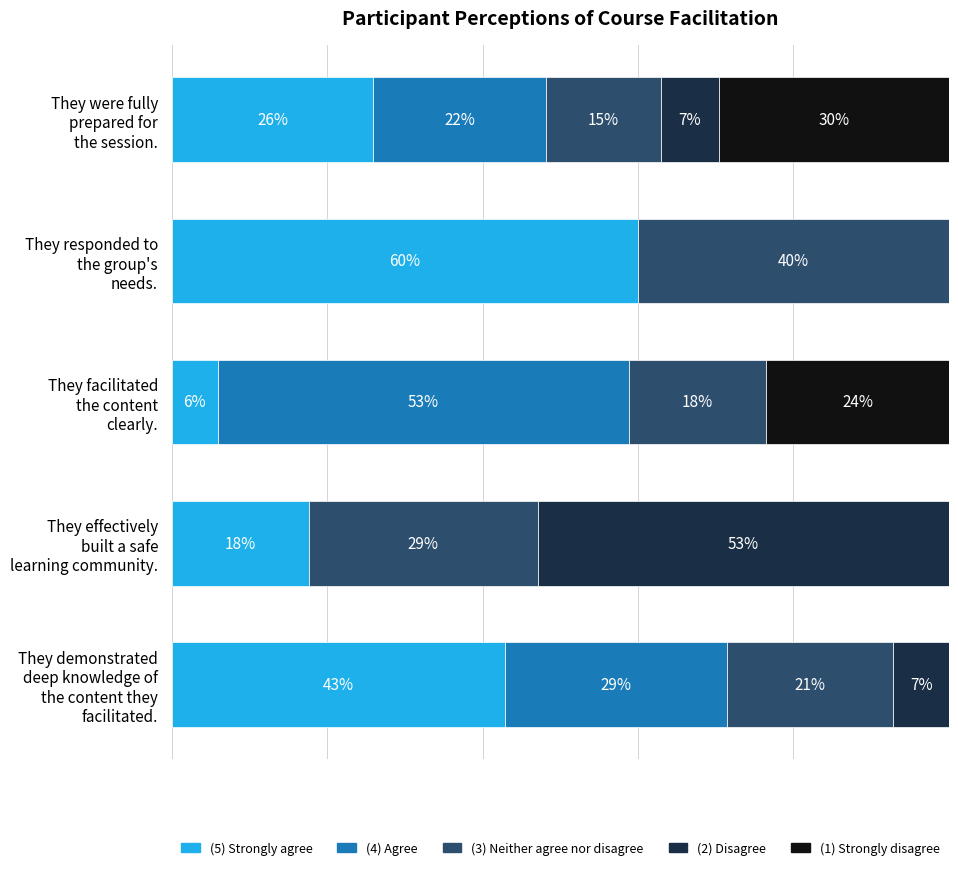

What are all the series names shown in the legend?

(5) Strongly agree, (4) Agree, (3) Neither agree nor disagree, (2) Disagree, (1) Strongly disagree